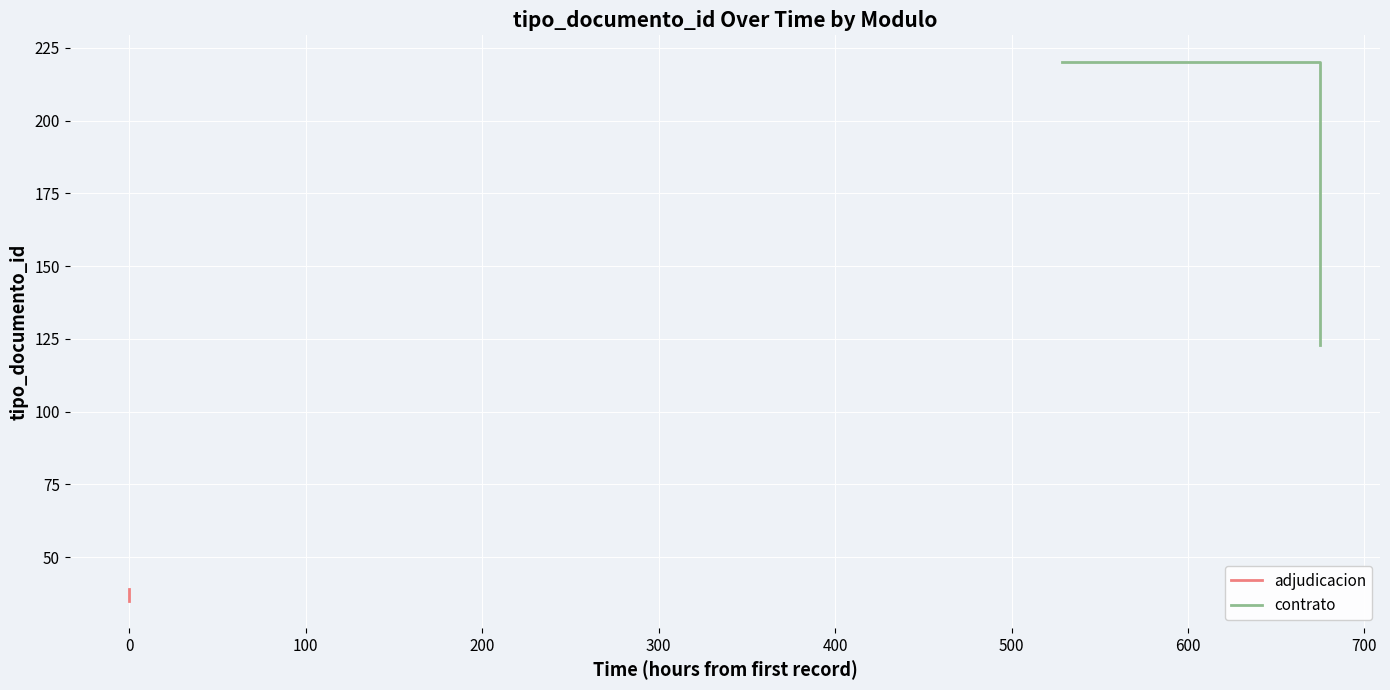

What is the smallest value displayed?

35